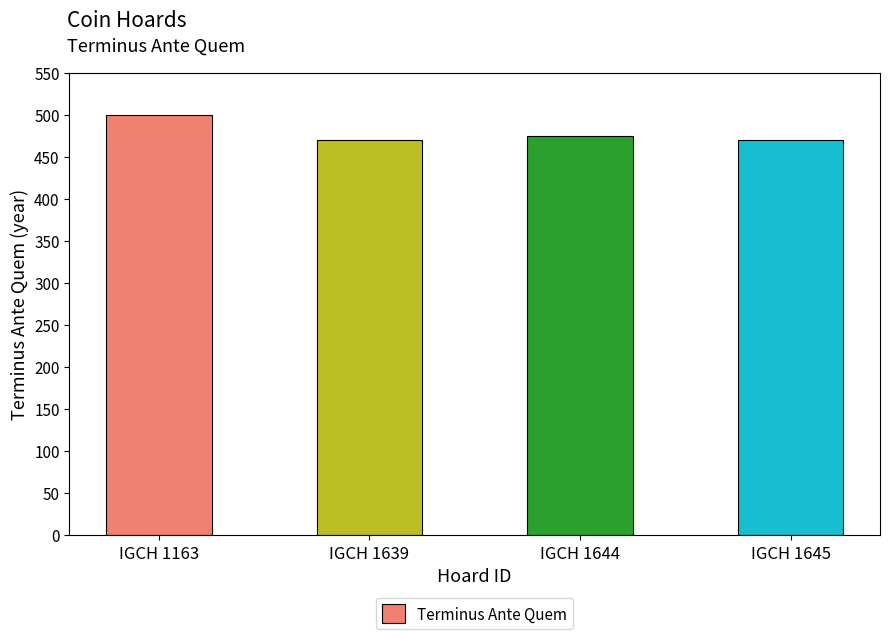

What is the change in value from IGCH 1163 to IGCH 1639?

-30